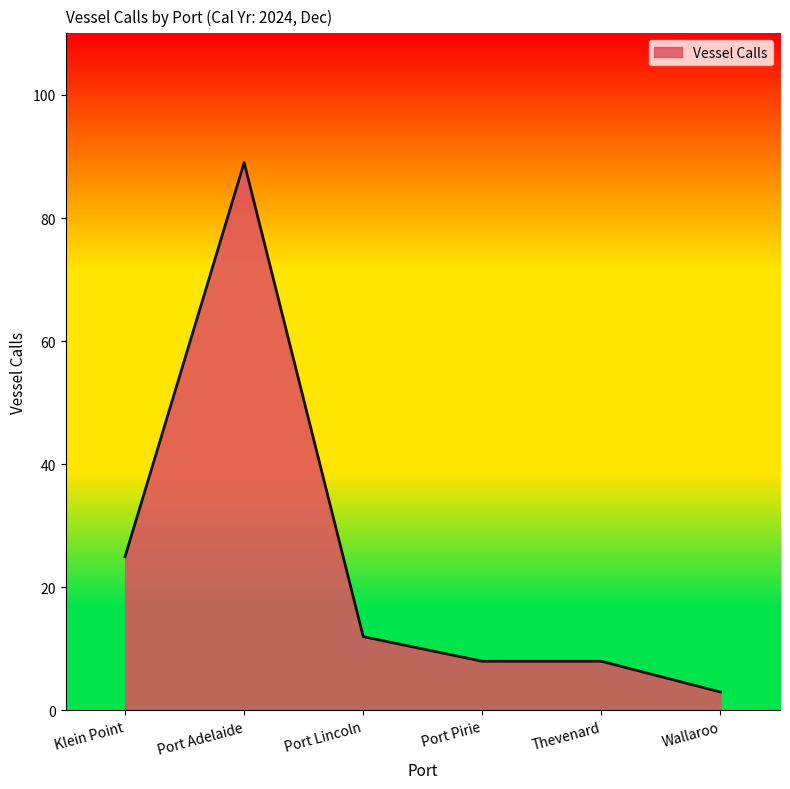

What is the difference between the maximum and second lowest values?

81